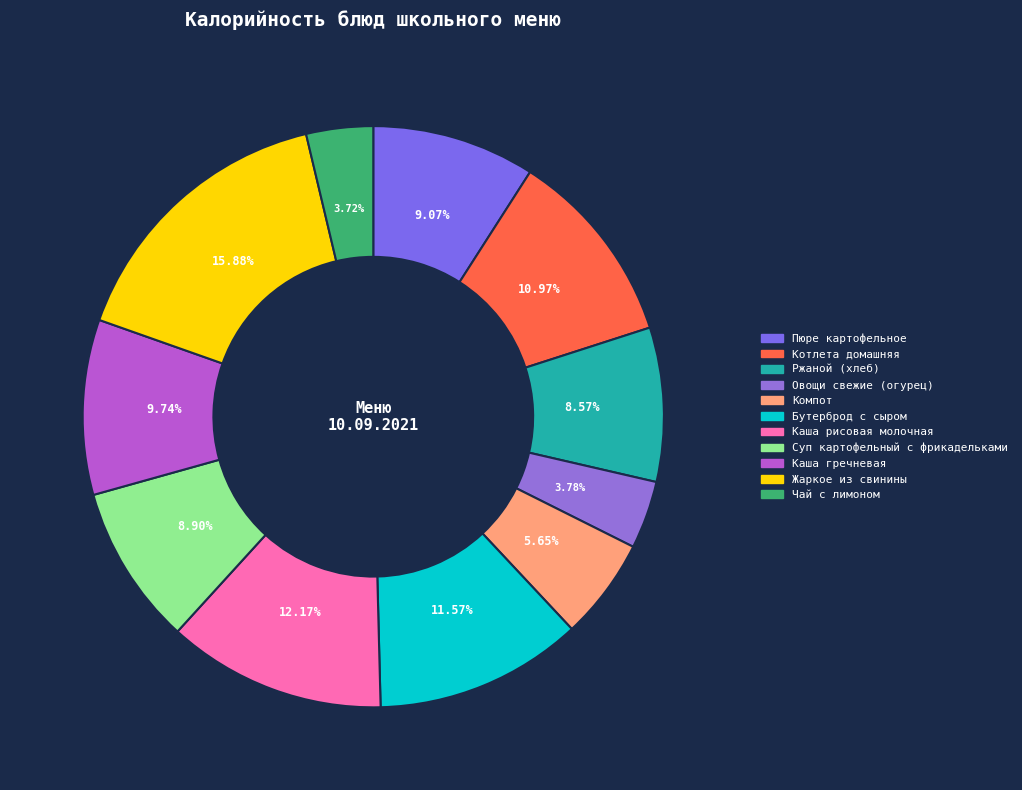

What percentage is NOT represented by Пюре картофельное?

90.9%